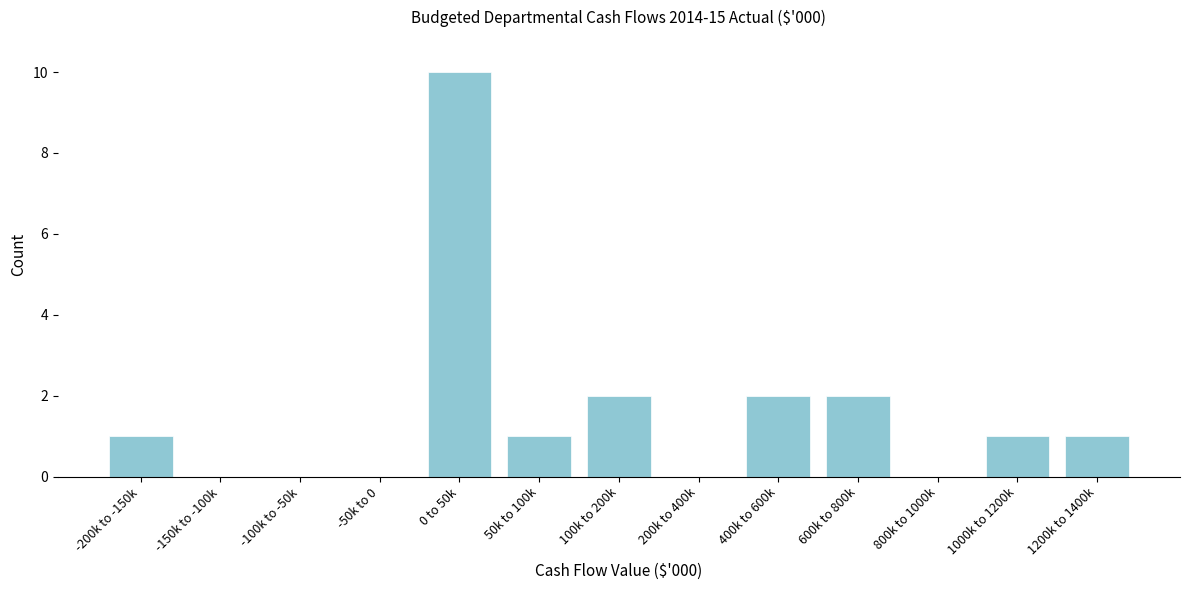

Reading right to left, list all the values displayed in this chart.

1200k to 1400k=1	1000k to 1200k=1	800k to 1000k=0	600k to 800k=2	400k to 600k=2	200k to 400k=0	100k to 200k=2	50k to 100k=1	0 to 50k=10	-50k to 0=0	-100k to -50k=0	-150k to -100k=0	-200k to -150k=1